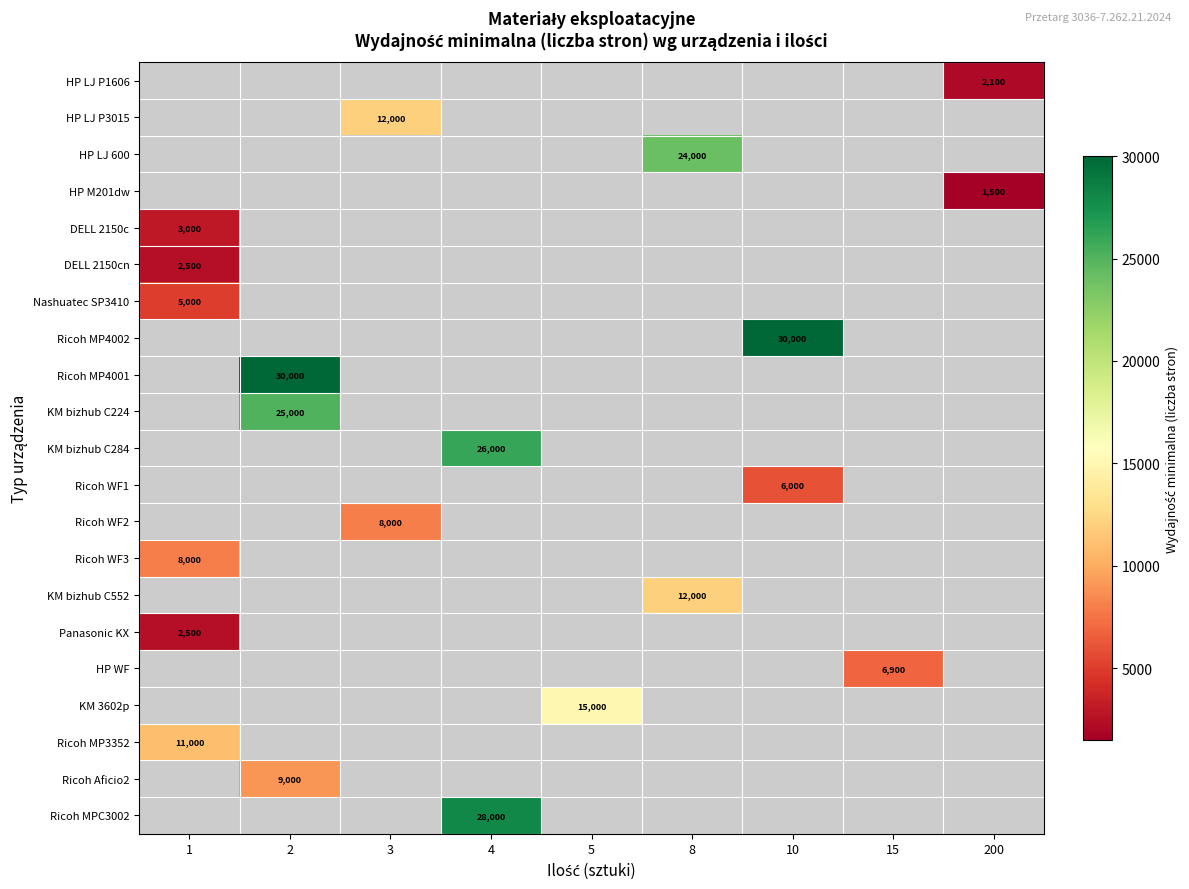

Read the KM bizhub C284 value at 4.

26000.0